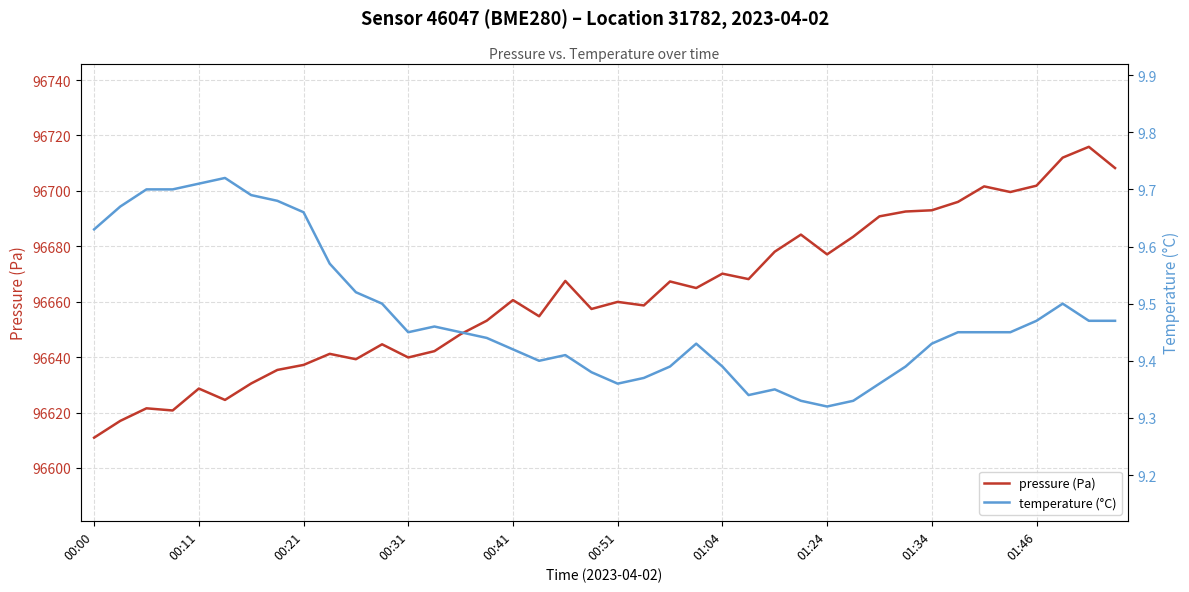

What is the highest value of the pressure (Pa) series?

96715.9